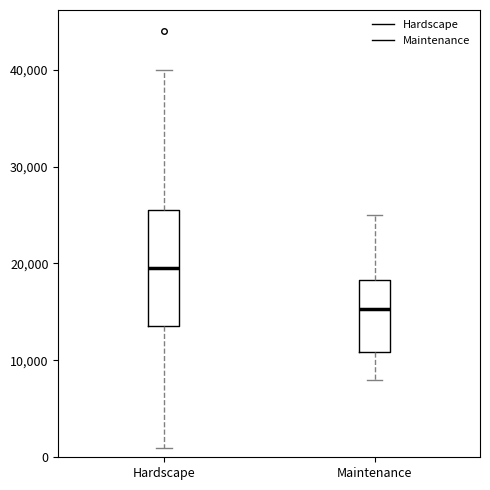

Which box is the tallest, from its lower edge to its upper edge?

Hardscape